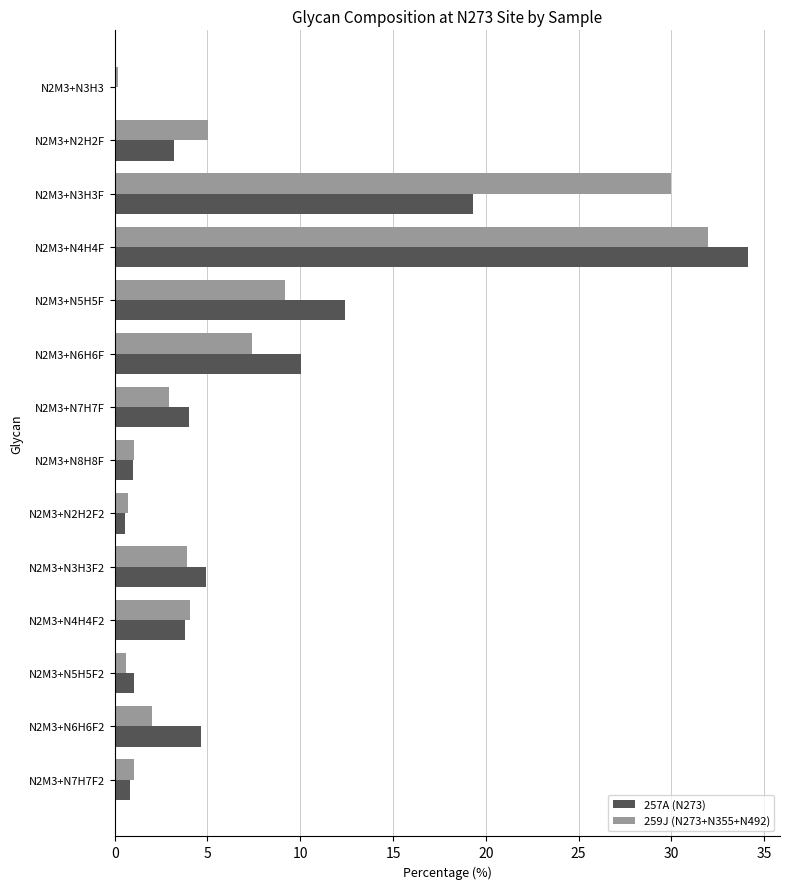

Is the value of 259J (N273+N355+N492) at N2M3+N3H3F greater than the value of 257A (N273) at N2M3+N3H3?

Yes